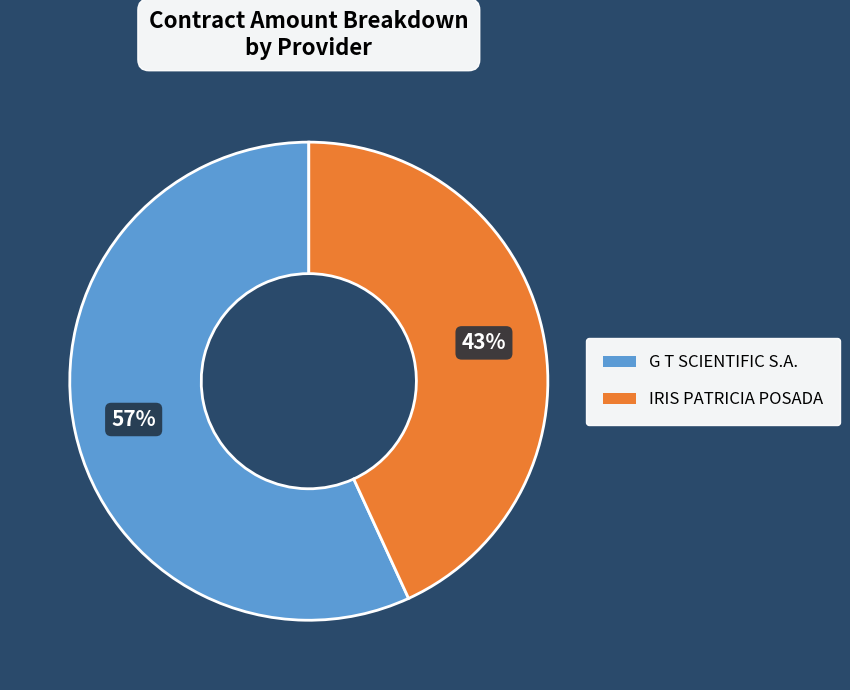

Which slice is the largest?

G T SCIENTIFIC S.A.